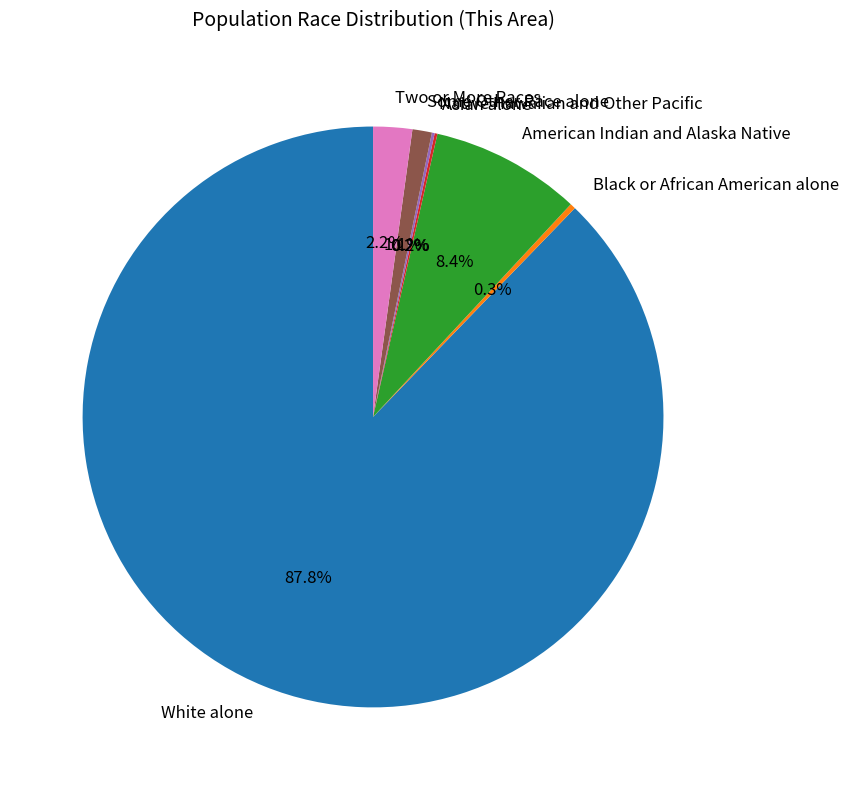

Which category has the biggest portion of the pie?

White alone